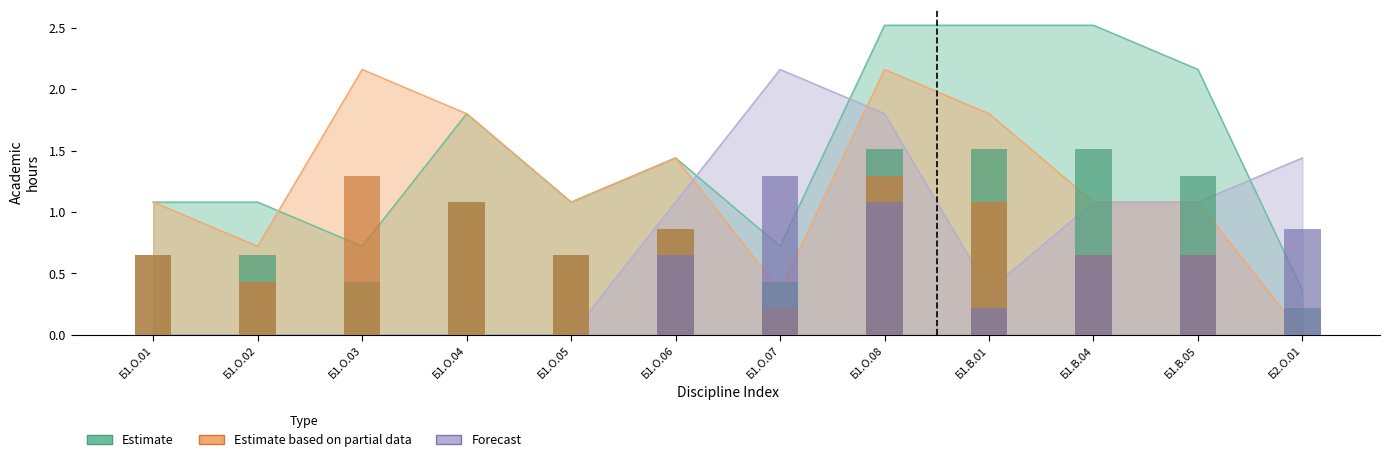

What is the difference between the highest and lowest values at Б1.О.05?

1.1